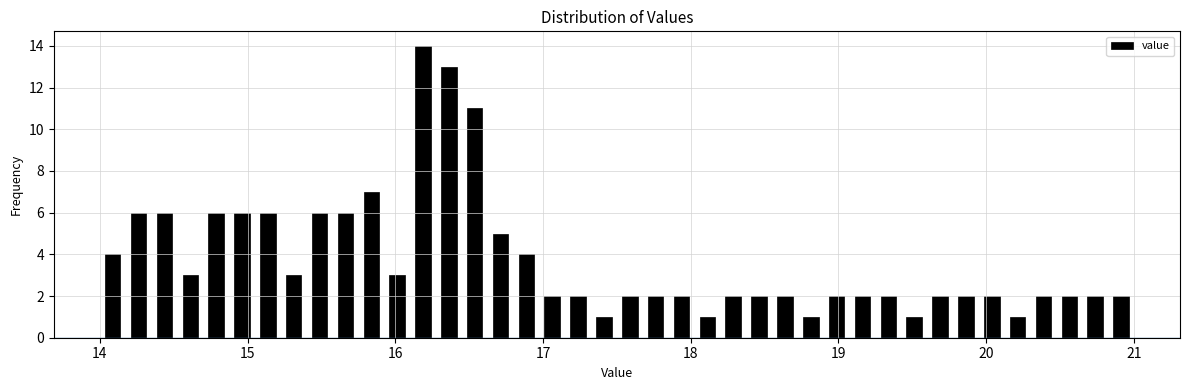

Around what value on the x-axis is the tallest bar? Give the approximate position of its centre, as read against the axis.

16.2